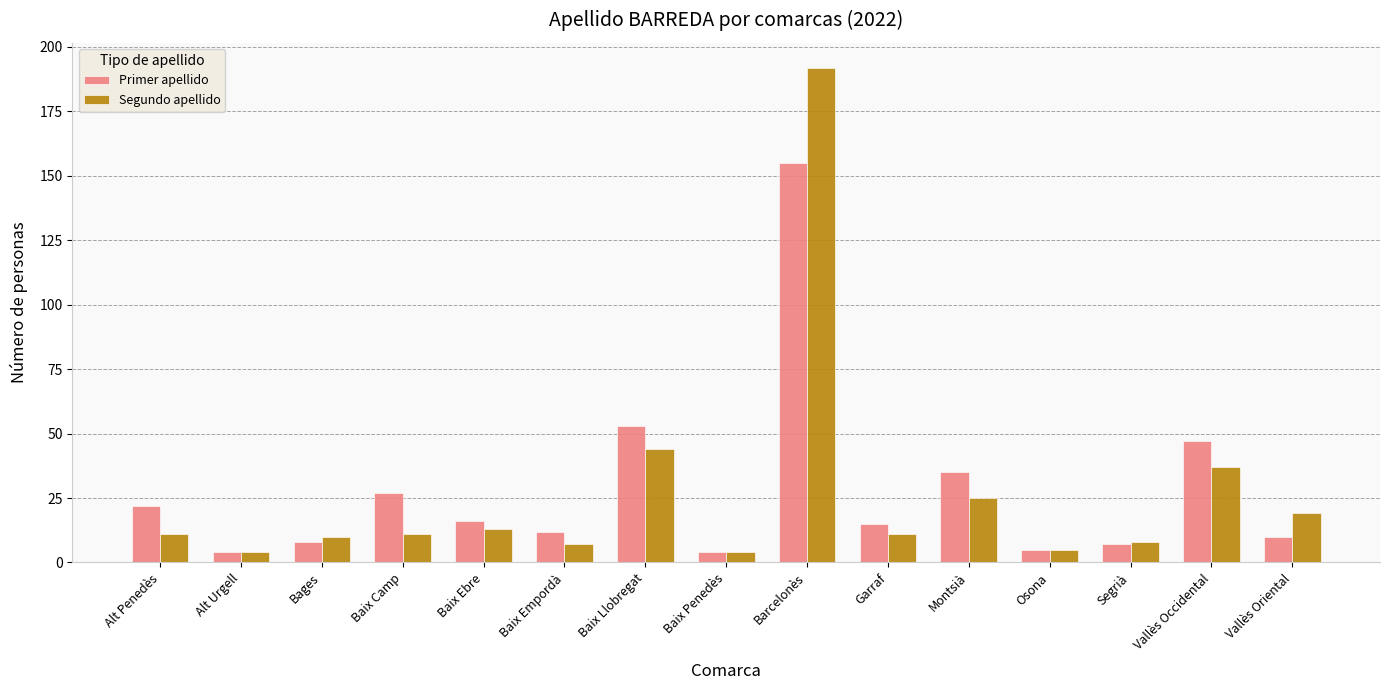

What is the sum of the Primer apellido values at Montsià and Baix Camp?

62